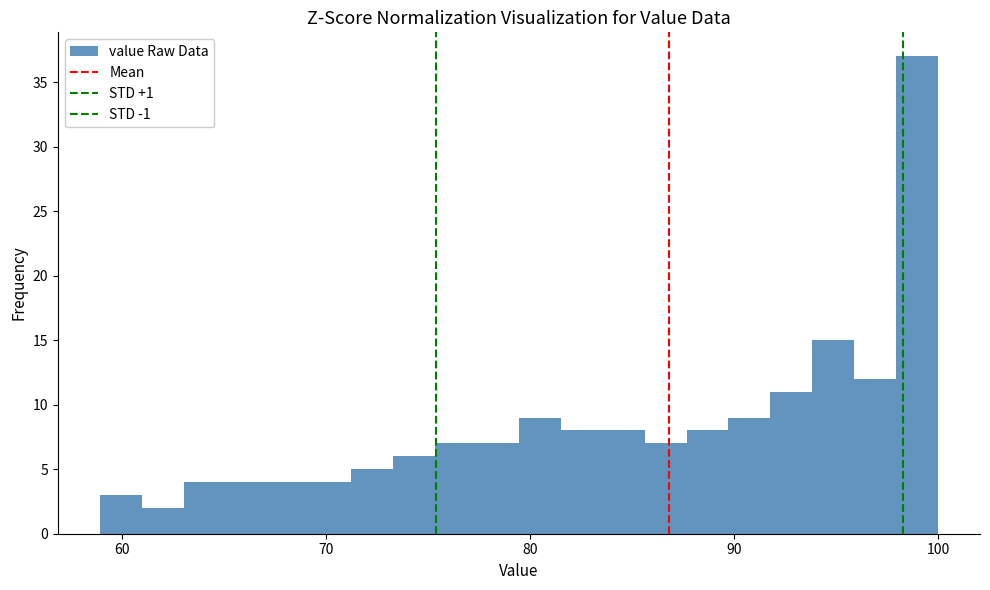

Around what value on the x-axis is the tallest bar? Give the approximate position of its centre, as read against the axis.

99